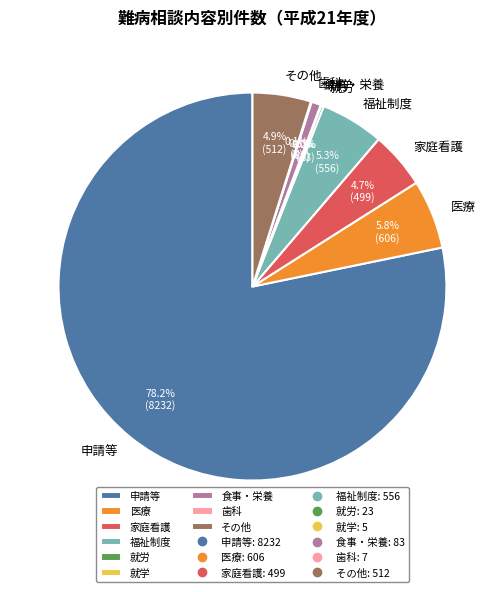

Which slice is the largest?

申請等